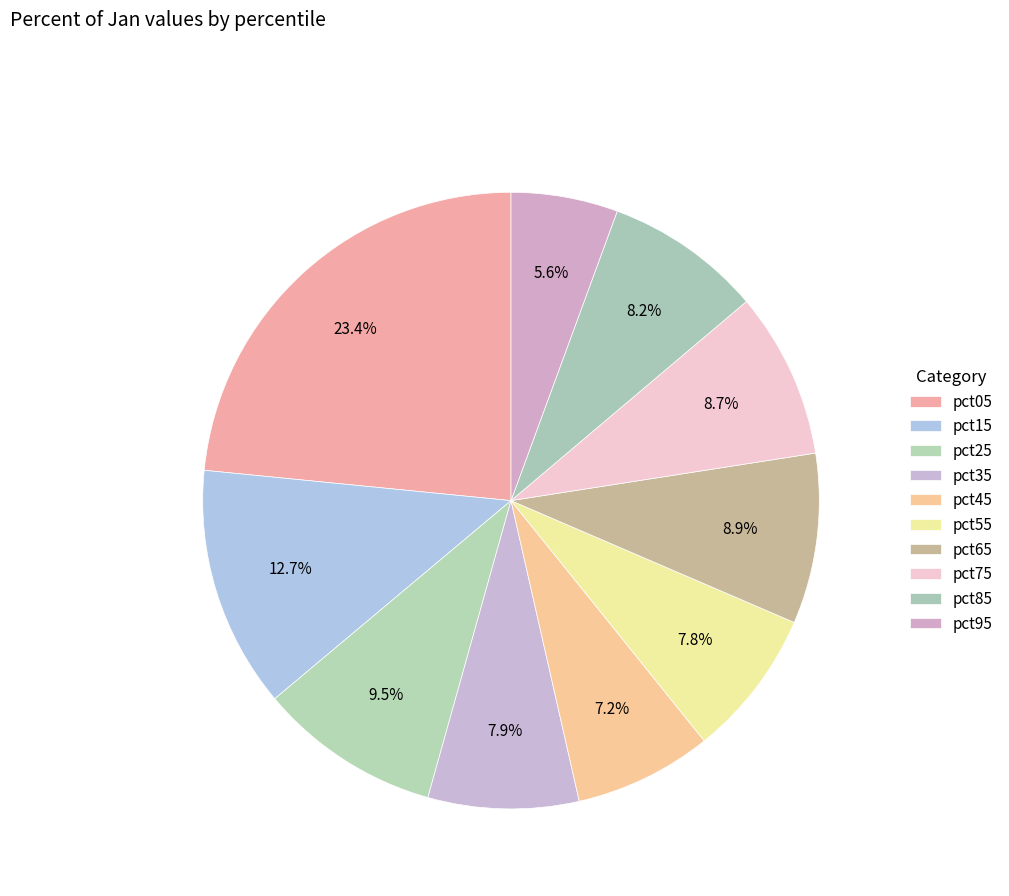

How many segments does this pie chart have?

10